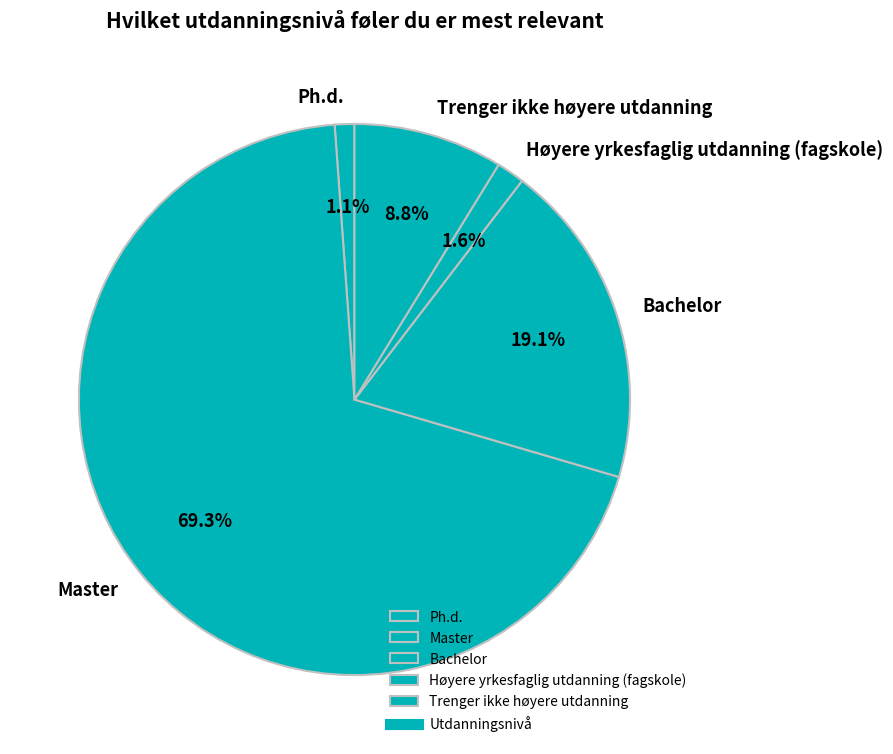

True or false: Trenger ikke høyere utdanning accounts for 14% of the total.

False